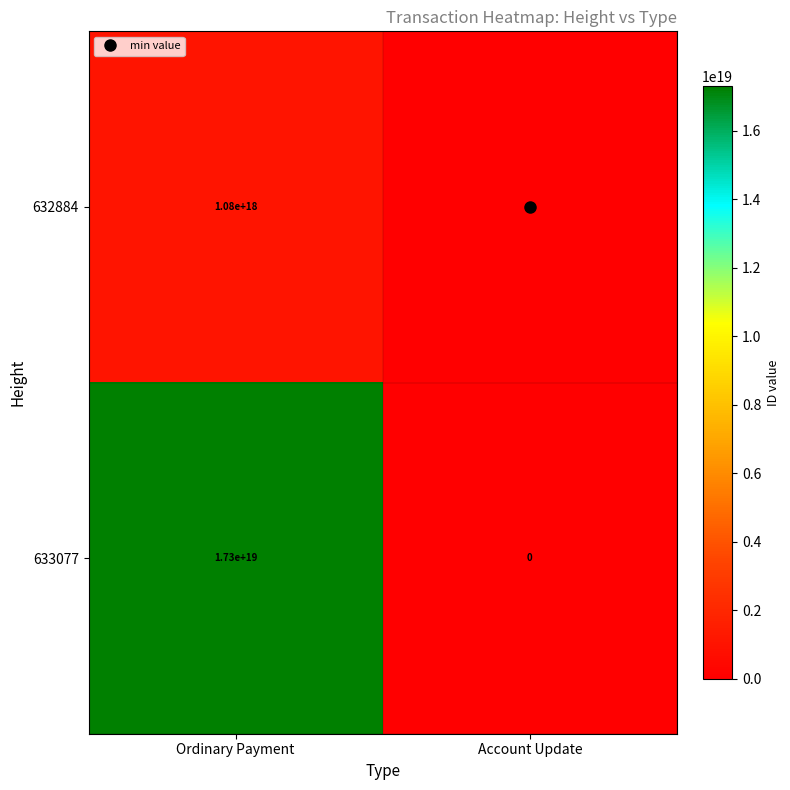

Count the number of data series in this chart.

2